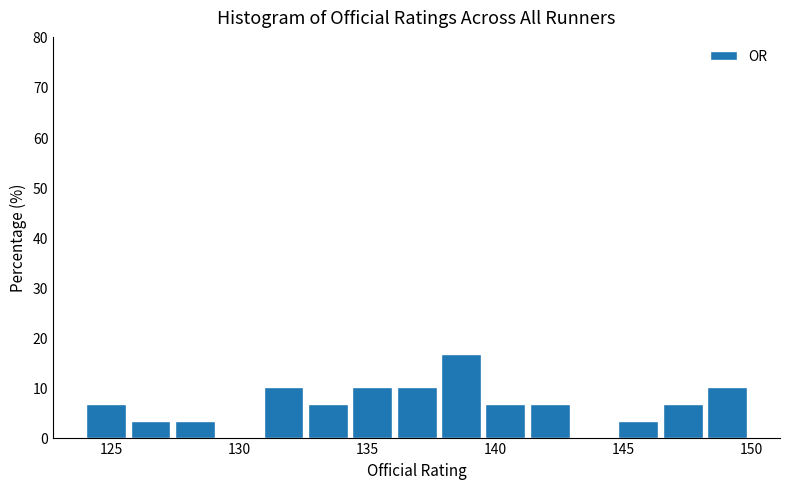

Read against the x-axis, roughly where is the centre of the tallest bar?

138.5